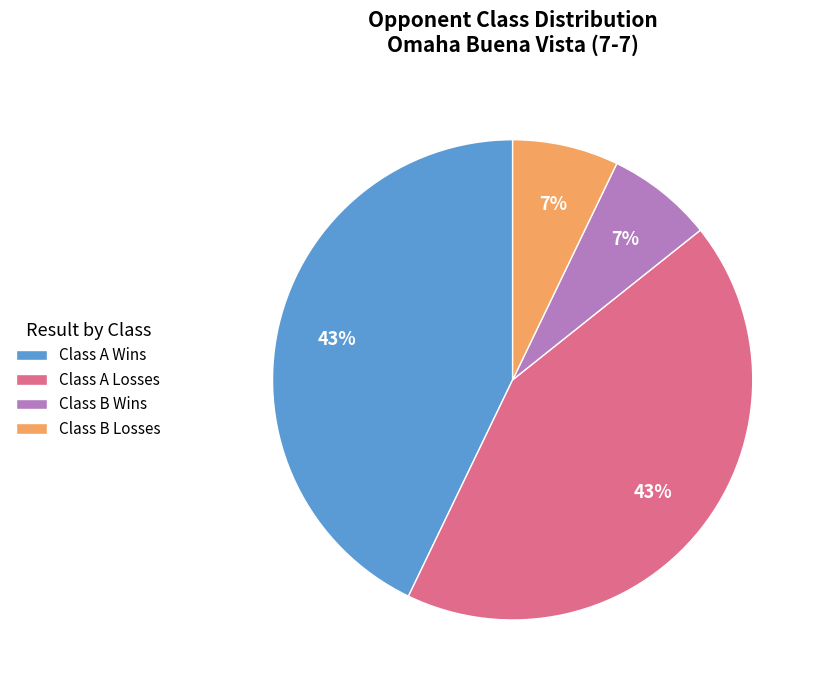

Is there a majority slice in this chart?

No